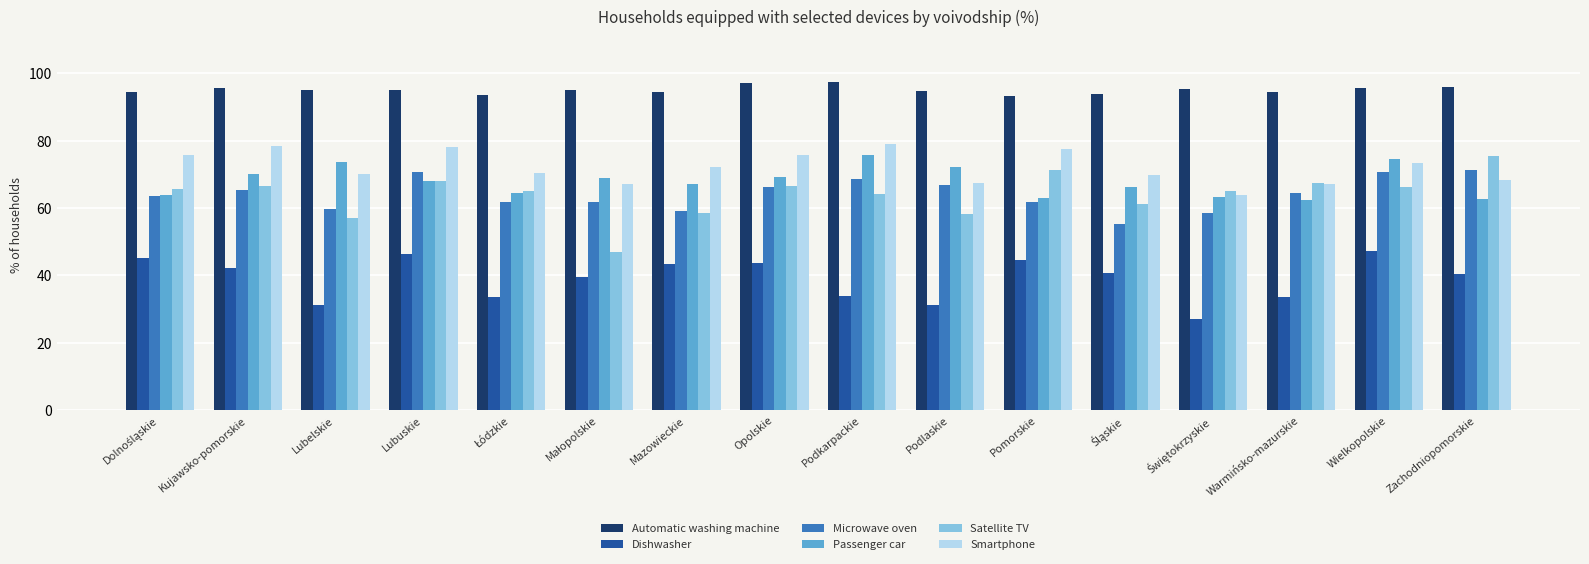

Is it true that Automatic washing machine equals 95.7 at Wielkopolskie?

True